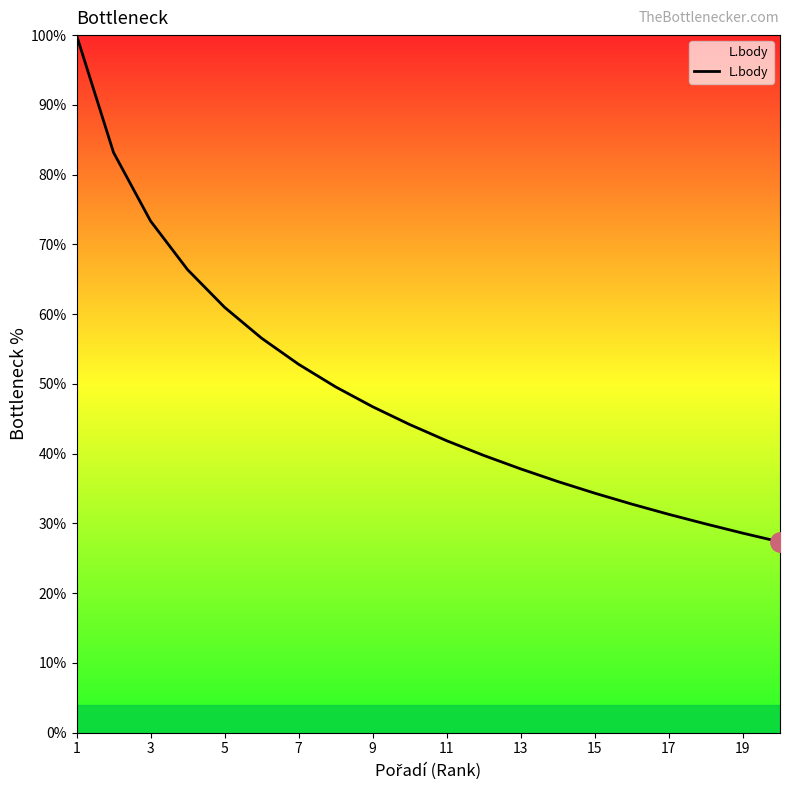

How many series are shown in this chart?

1